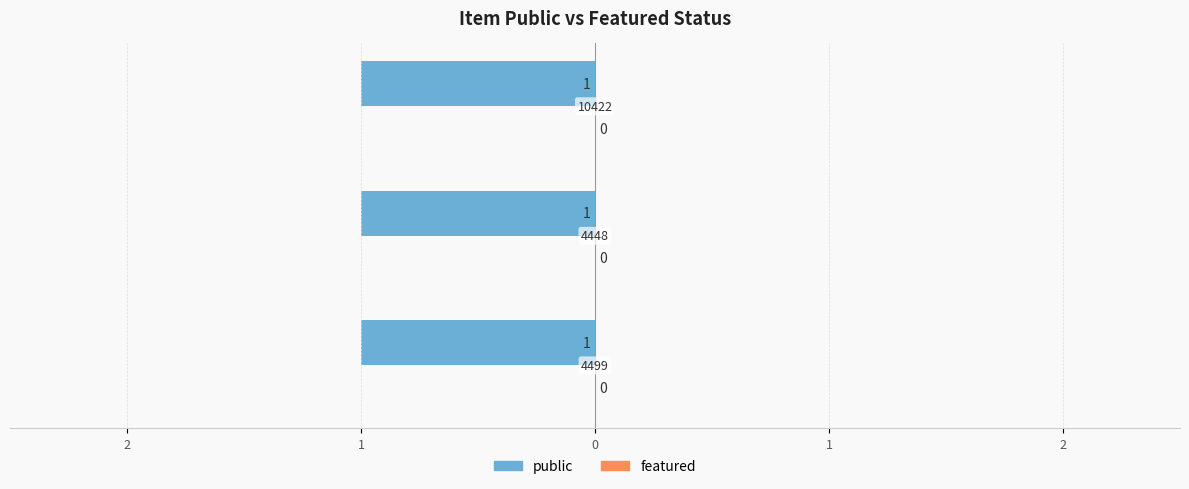

Are the bars grouped side by side (vs. stacked)?

Yes